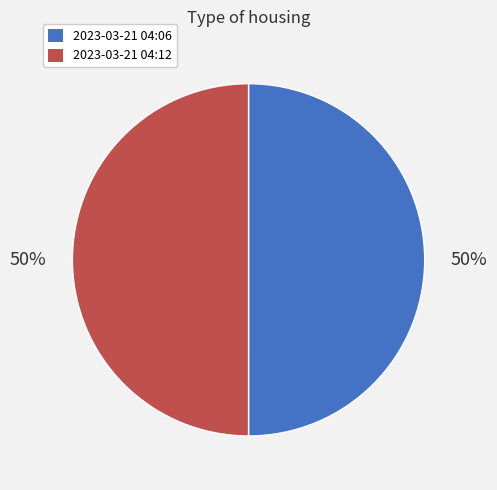

To the nearest percent, what is the average slice percentage?

50%